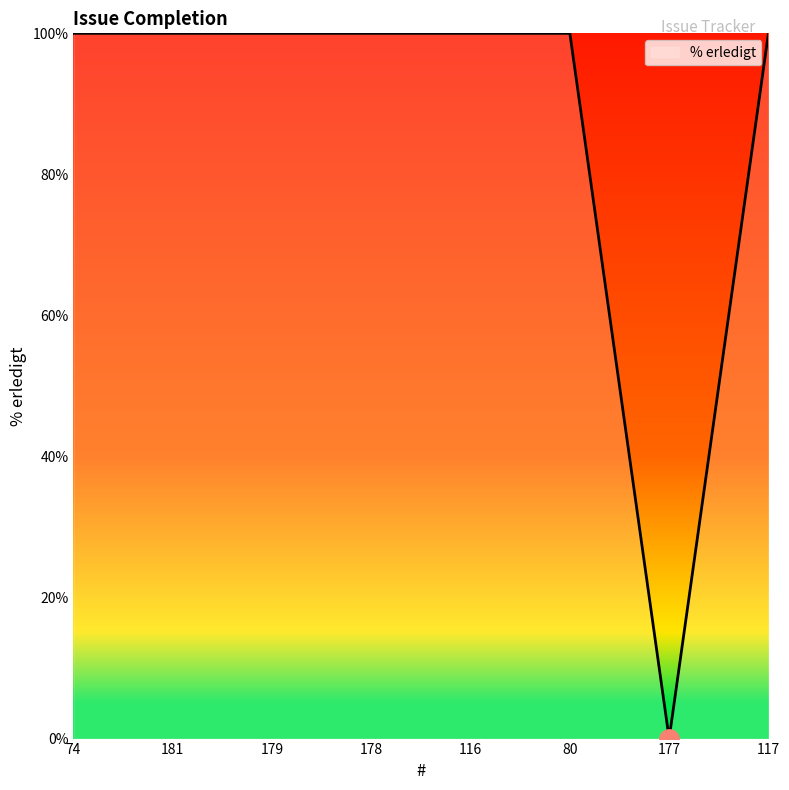

Reading left to right, extract all data points from this chart.

74=100	181=100	179=100	178=100	116=100	80=100	177=0	117=100